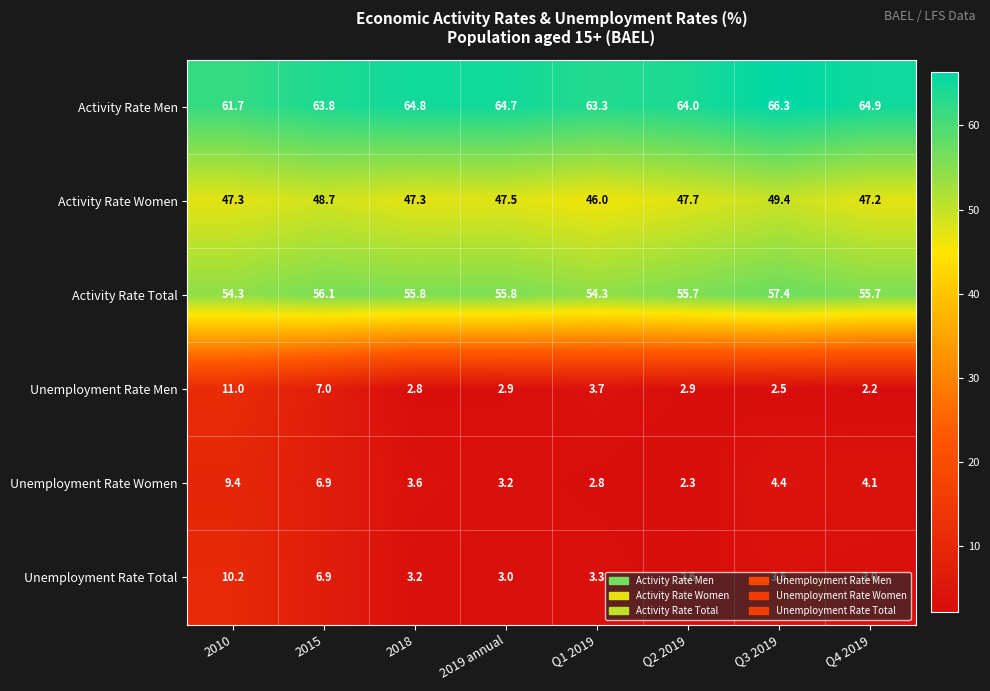

At how many categories does at least one series exceed 6?

8